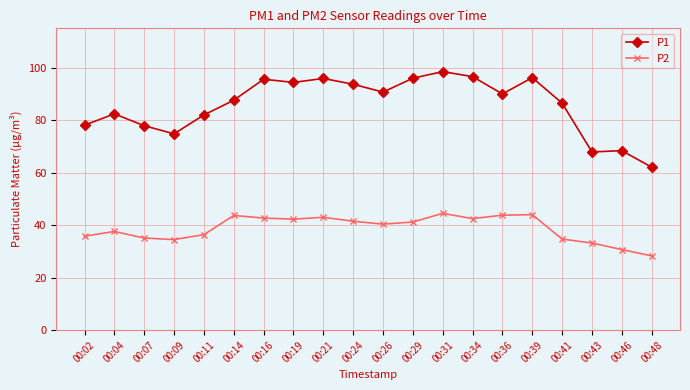

What is the spread (max minus min) of values at 00:36?

46.2